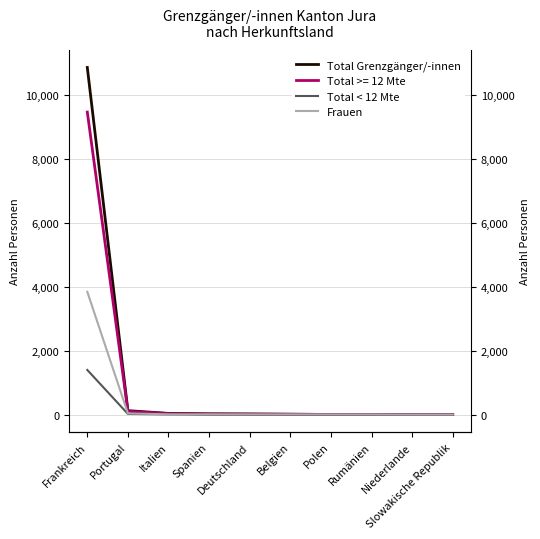

What is the difference between the maximum and minimum values in the Total < 12 Mte series?

1396